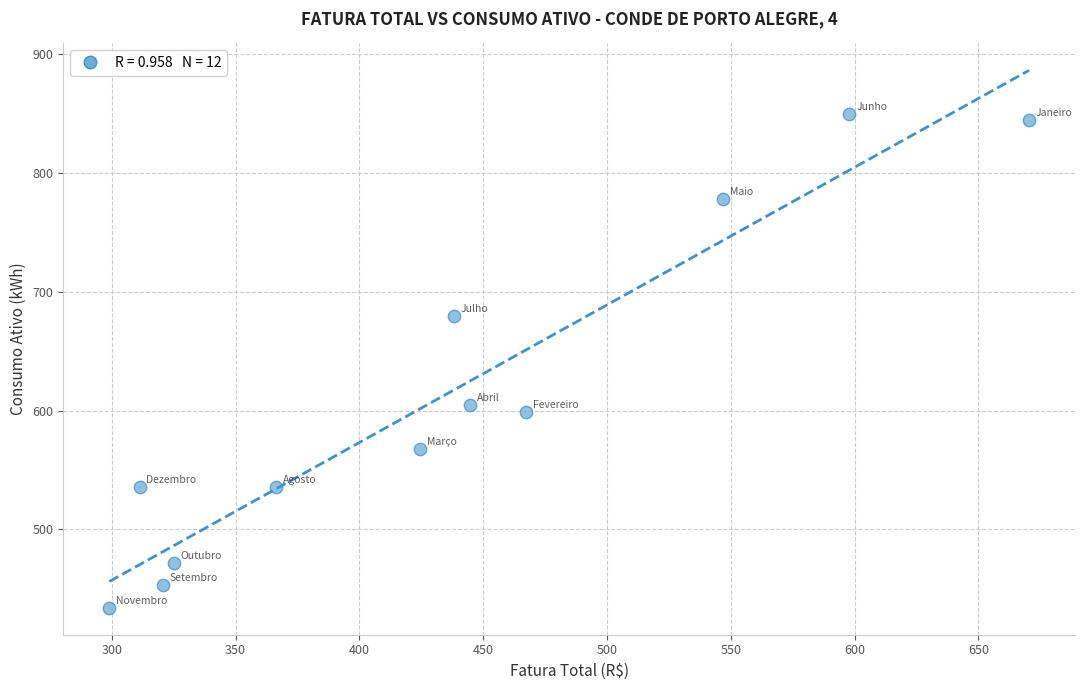

What is the average Y value?

613